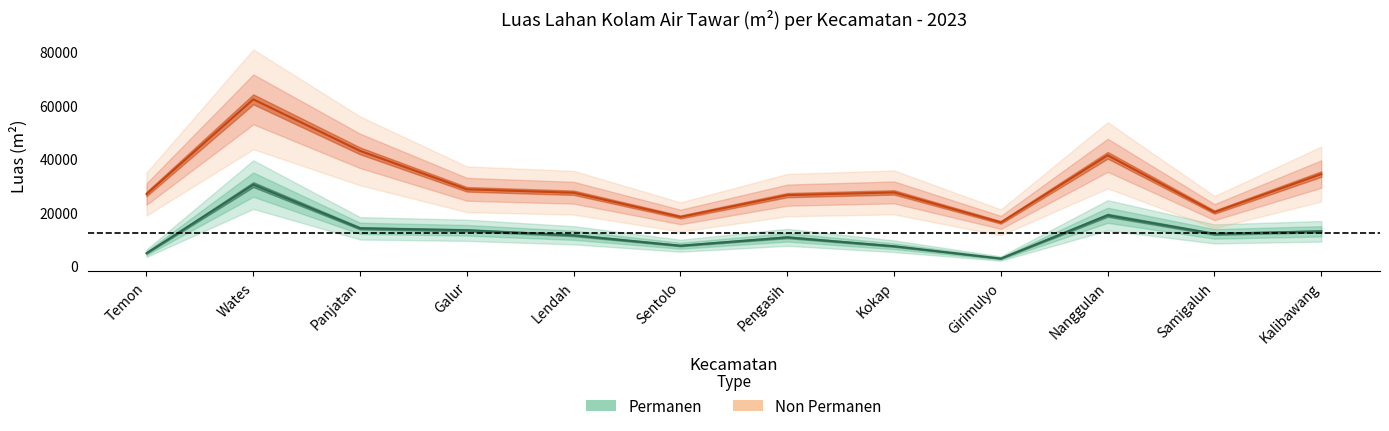

Reading left to right, list all the values displayed in this chart.

Permanen: Temon=4638	Wates=30304	Panjatan=13961	Galur=13216	Lendah=11351	Sentolo=7457	Pengasih=10589	Kokap=7256	Girimulyo=2656	Nanggulan=18832	Samigaluh=11871	Kalibawang=12829
Non Permanen: Temon=26777	Wates=62196	Panjatan=42924	Galur=28552	Lendah=27264	Sentolo=18208	Pengasih=26373	Kokap=27389	Girimulyo=16177	Nanggulan=41270	Samigaluh=20022	Kalibawang=34256